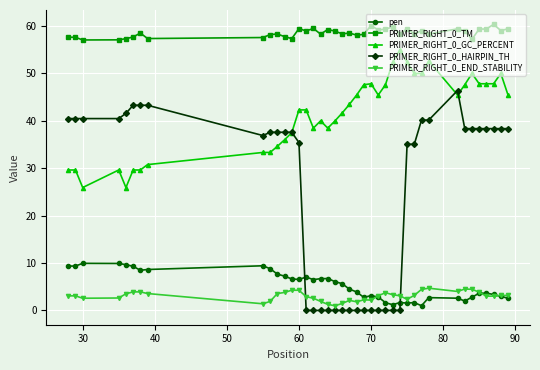

What are all the series names shown in the legend?

pen, PRIMER_RIGHT_0_TM, PRIMER_RIGHT_0_GC_PERCENT, PRIMER_RIGHT_0_HAIRPIN_TH, PRIMER_RIGHT_0_END_STABILITY